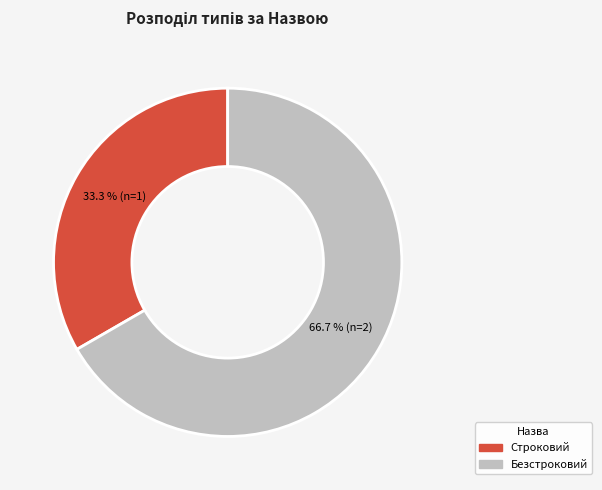

Rank the categories by value from highest to lowest.

Безстроковий, Строковий